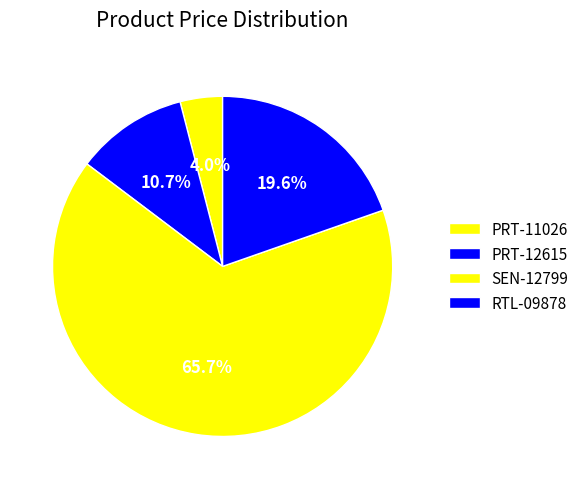

What portion of the pie excludes PRT-12615?

89.3%